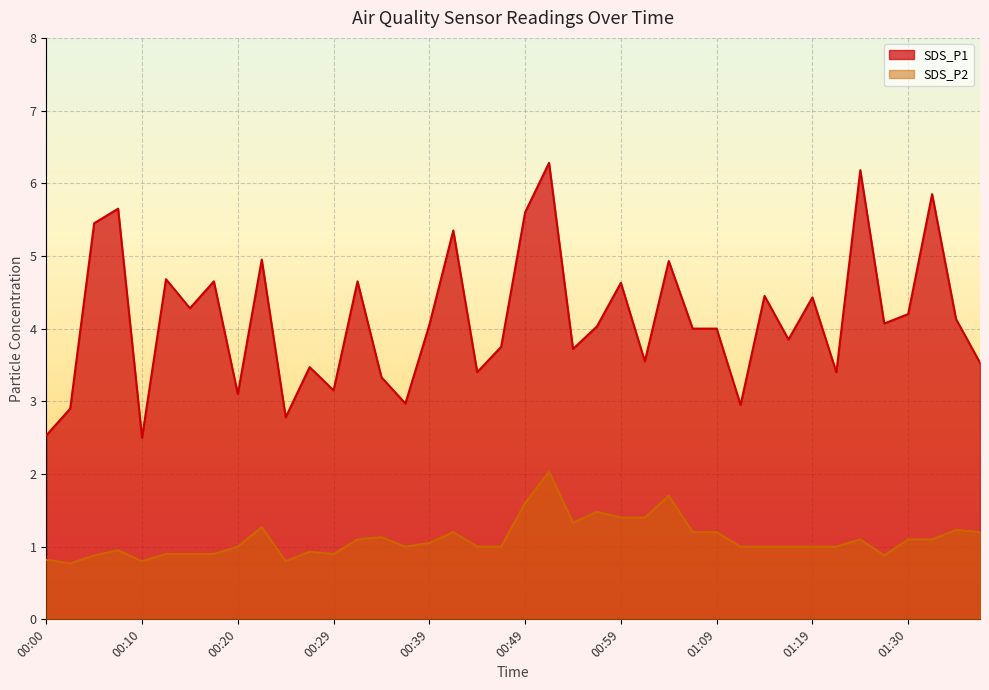

True or false: SDS_P2 and SDS_P1 cross at least once.

False